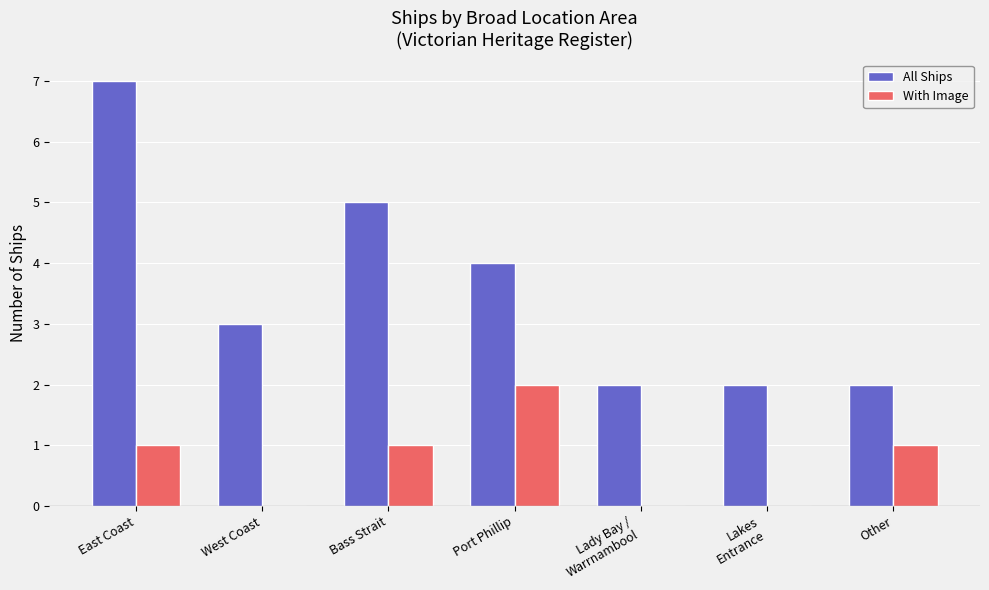

What is the sum of all All Ships values?

25